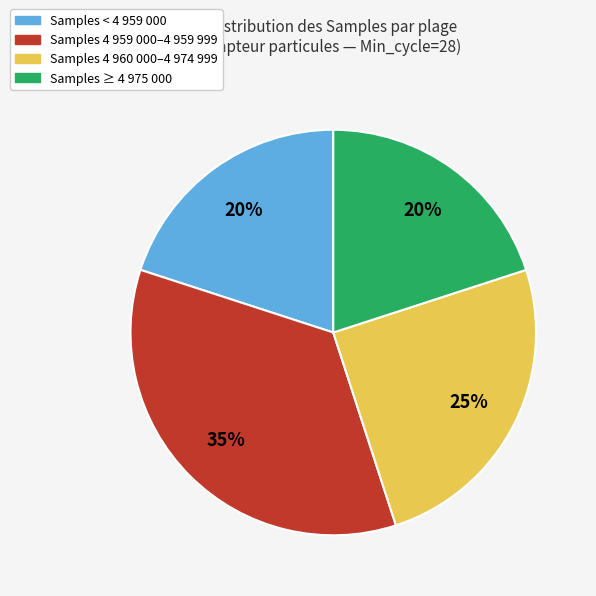

Which category has the biggest portion of the pie?

Samples 4 959 000–4 959 999